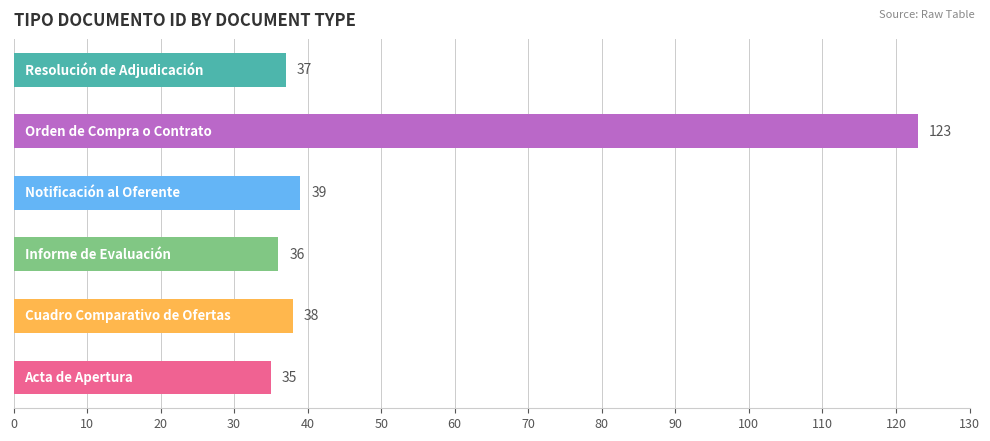

What is the smallest value displayed?

35